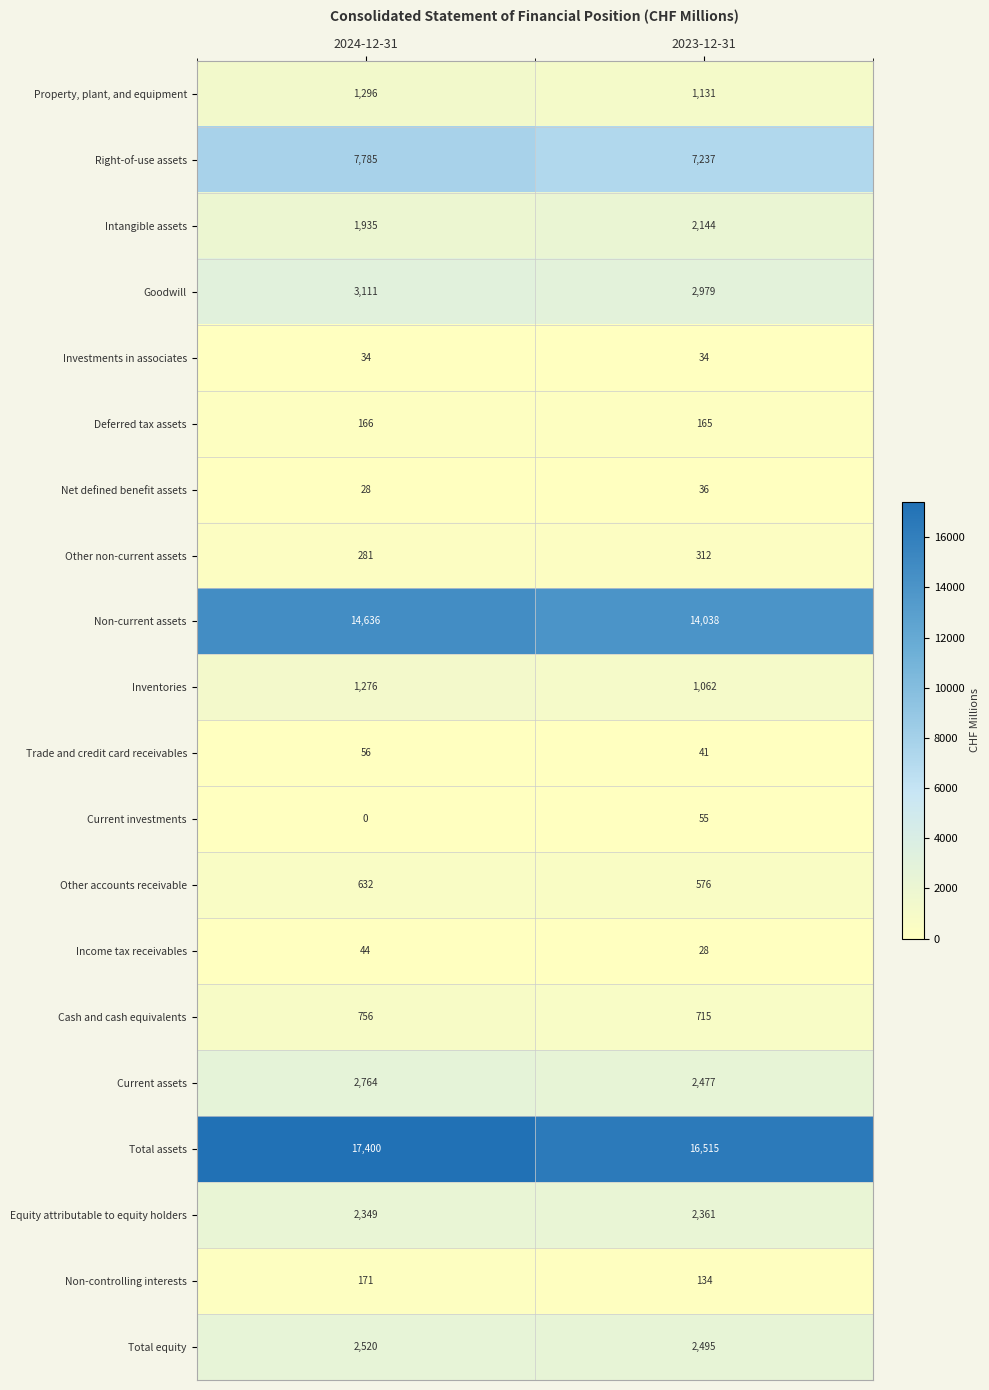

Which series has the largest total across all categories?

Total assets